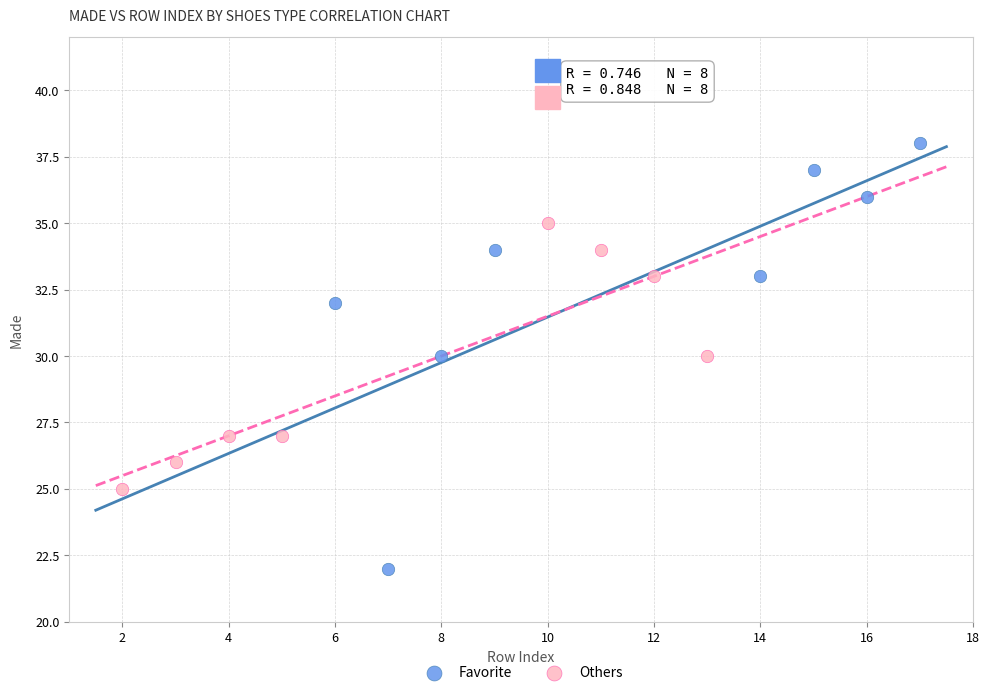

Which series has the largest Y range (max minus min)?

Favorite